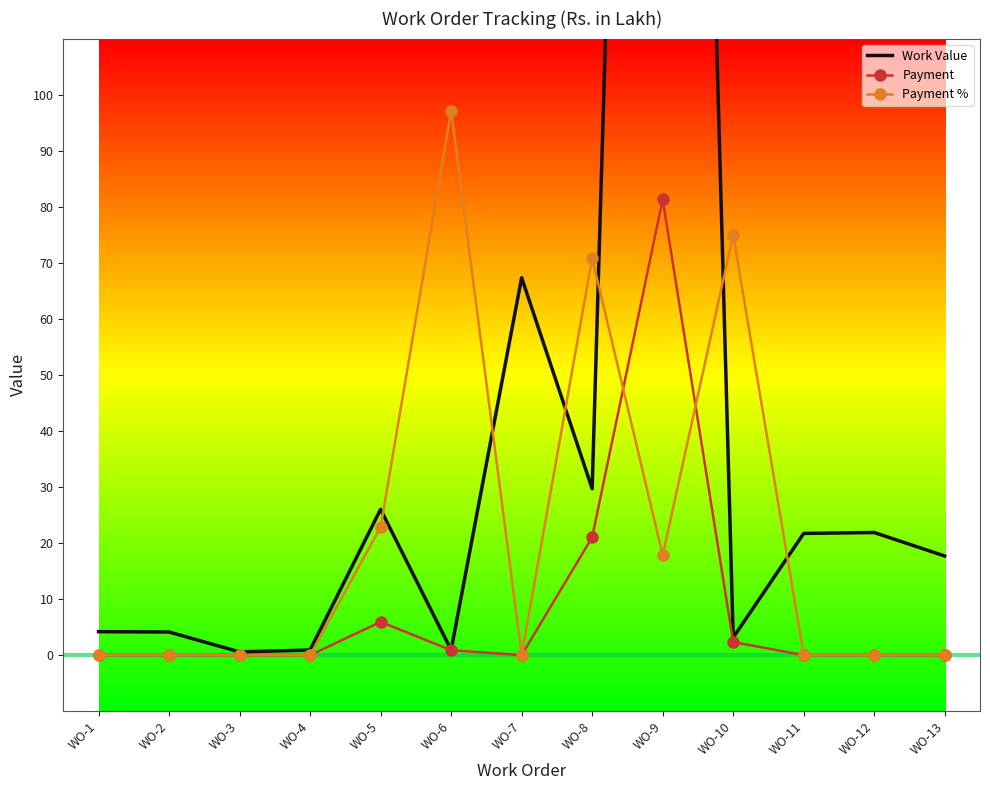

True or false: Payment and Work Value cross at least once.

False